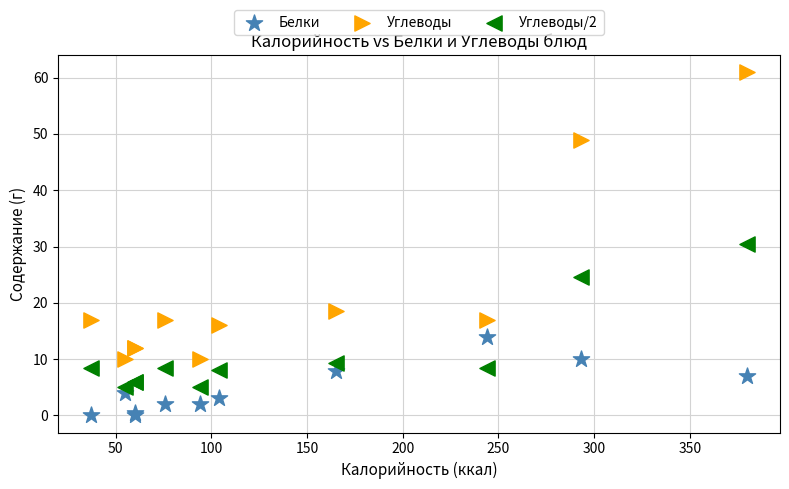

Which series reaches the minimum Y coordinate?

Белки